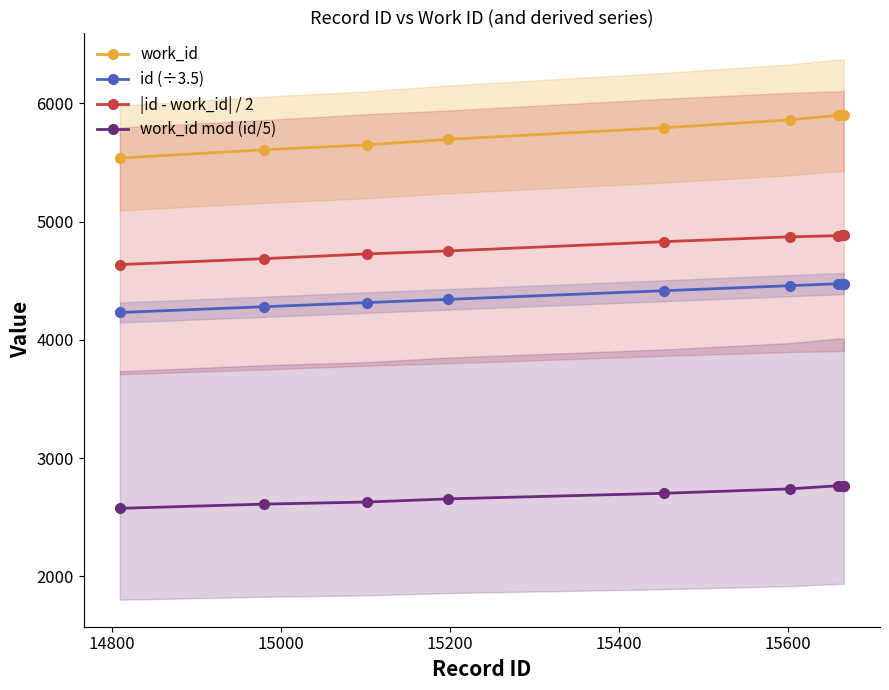

True or false: work_id mod (id/5) and work_id intersect in this chart.

False